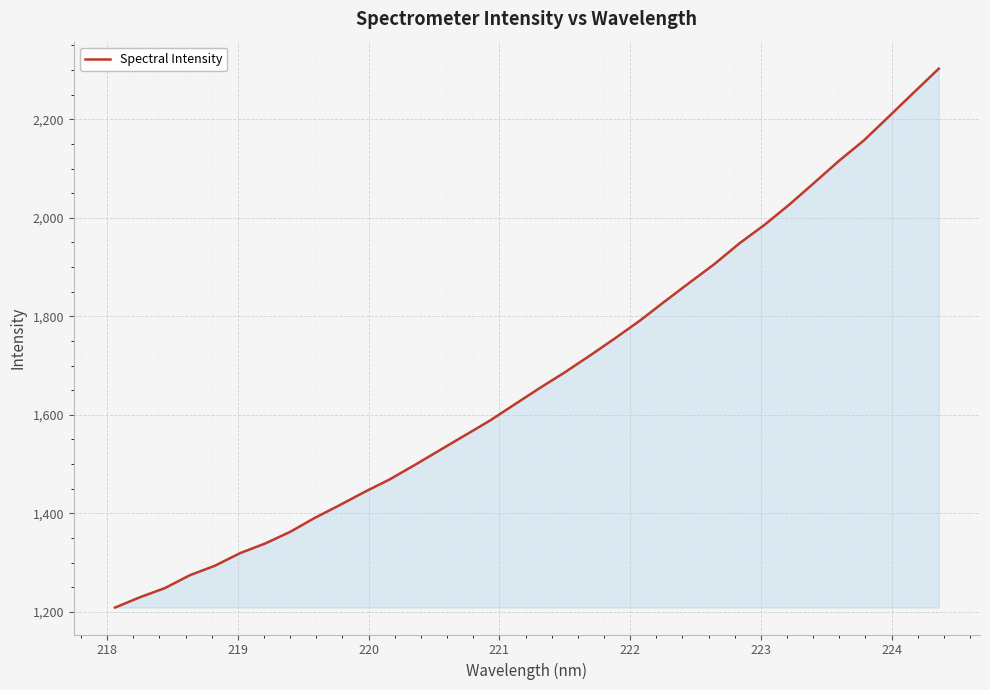

What is the maximum value shown in the chart?

2303.0